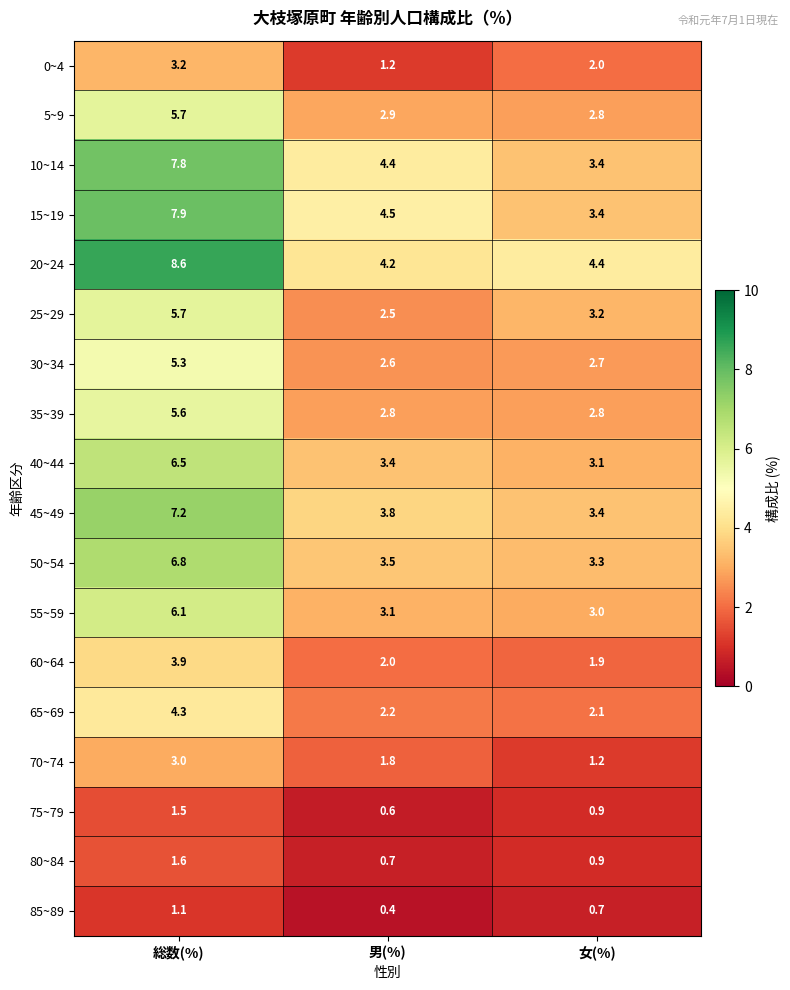

What is the average value of the 50~54 series?

4.5